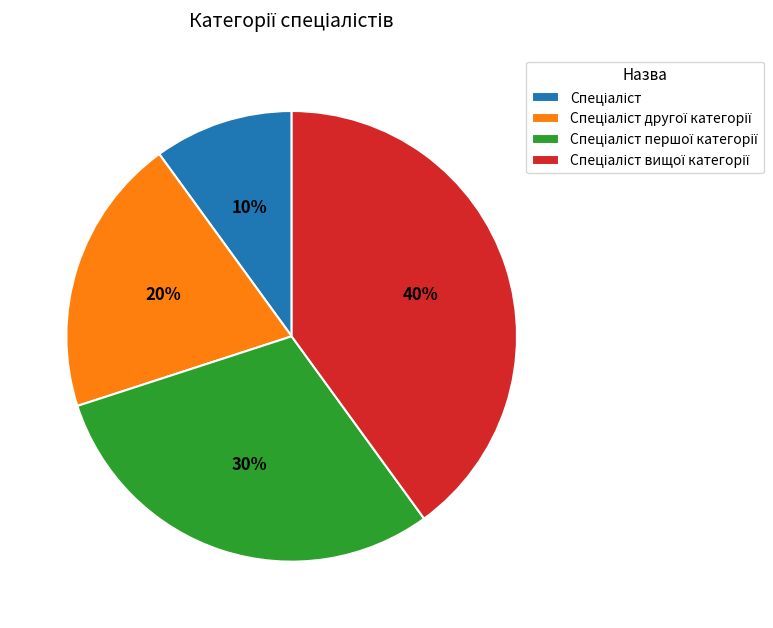

To the nearest percent, what is the average slice percentage?

25%